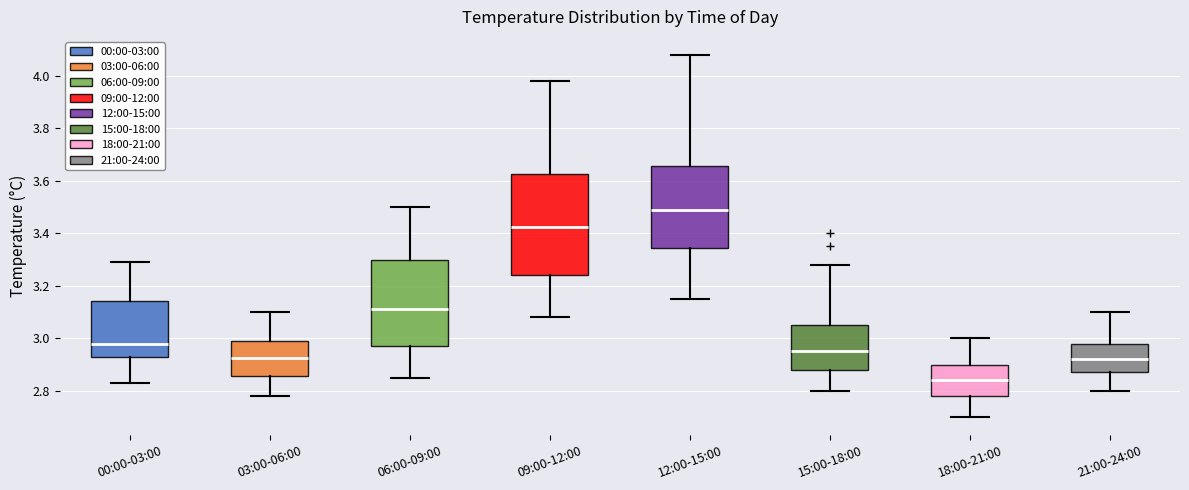

Comparing the boxes themselves (not the whiskers), which one is the tallest?

09:00-12:00